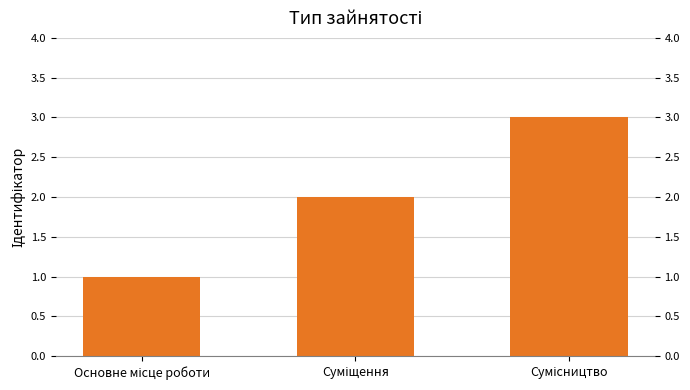

Is it true that the value at Сумісництво is 3?

True